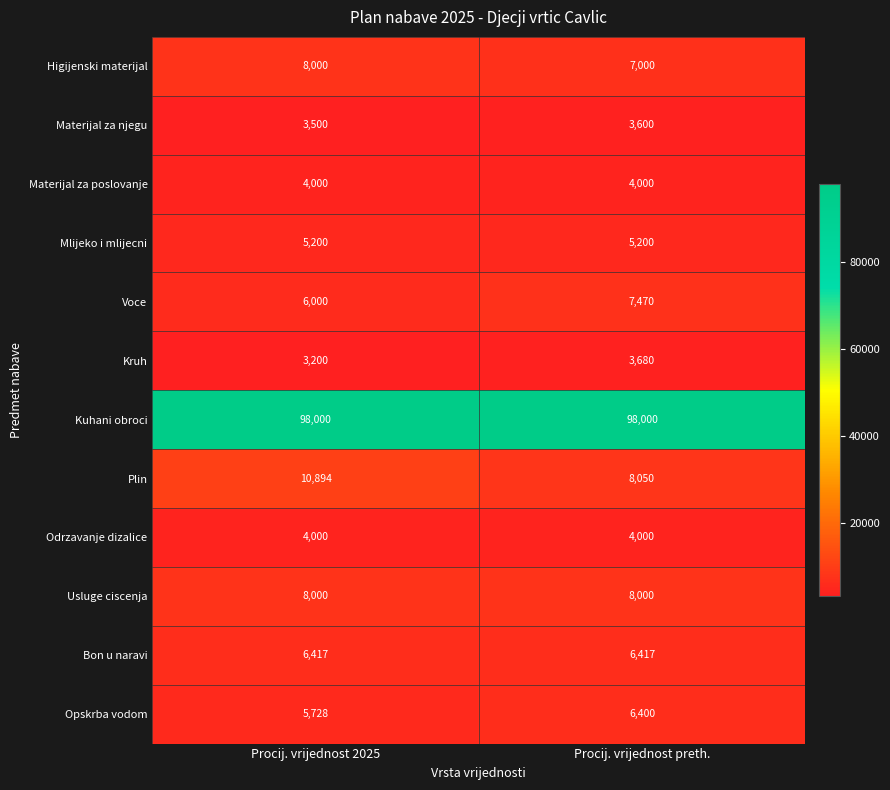

How many data points does each series have?

2